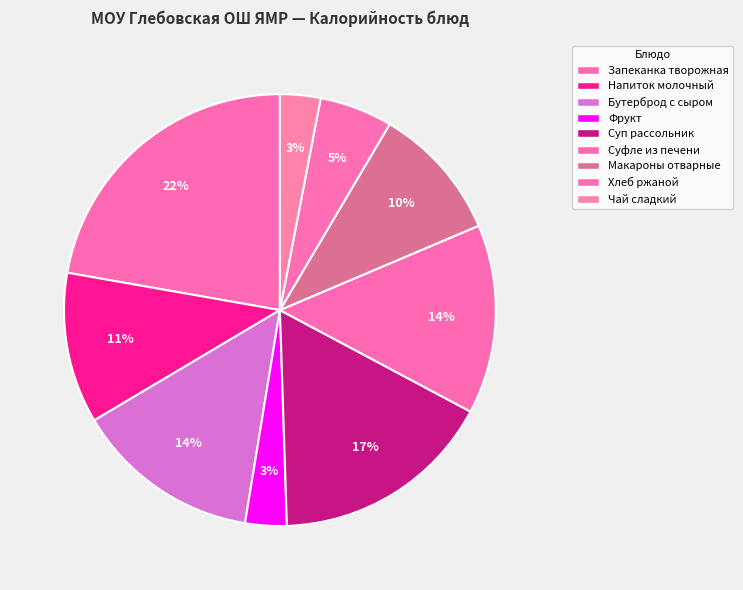

How many slices are in this pie chart?

9